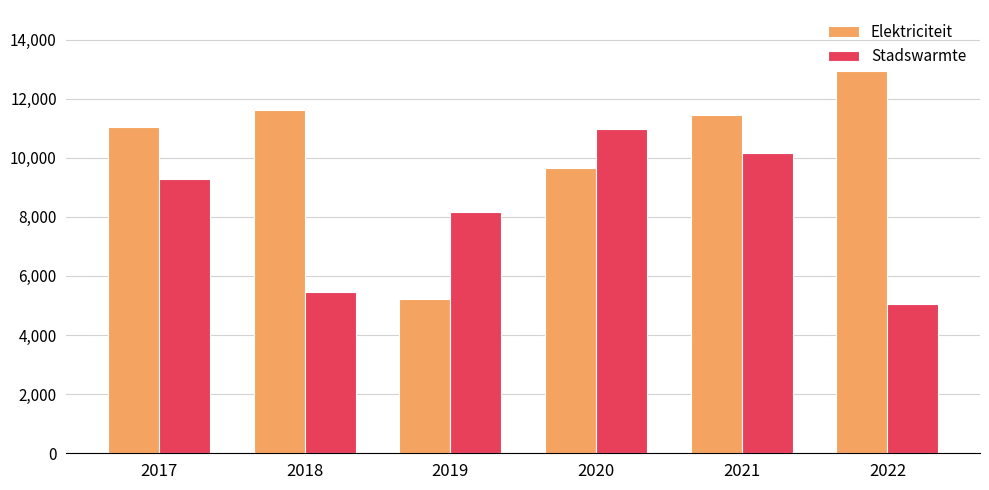

What is the spread (max minus min) of values at 2021?

1311